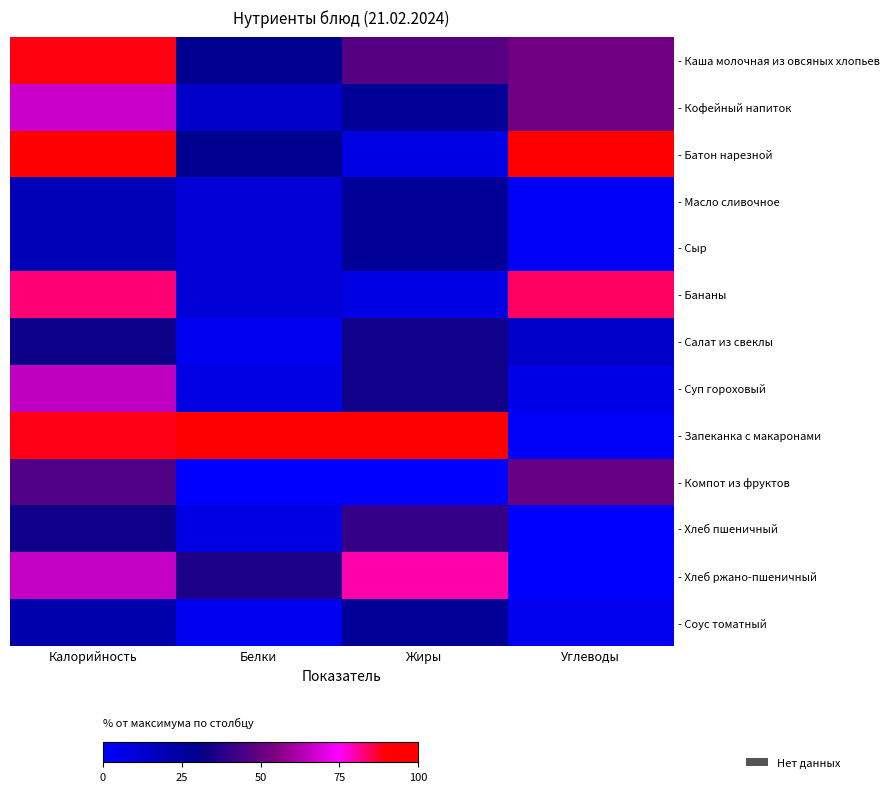

Which has a higher value, Калорийность or Углеводы?

Калорийность